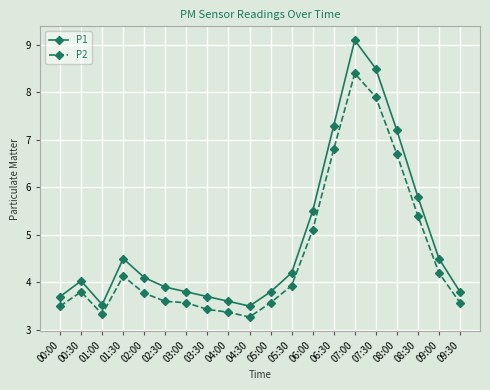

At which category is the sum across all series the highest?

07:00